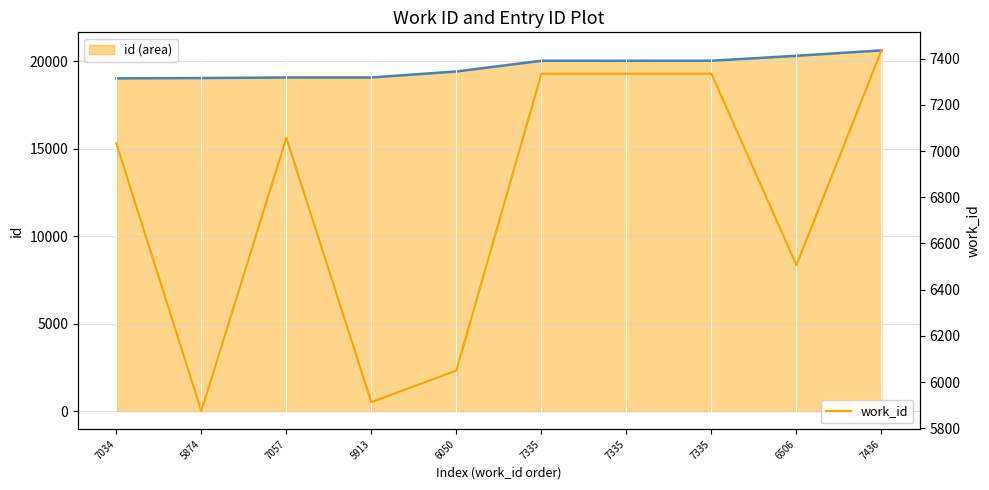

What is the value of the id (line) point at the 6th from the left?

20032